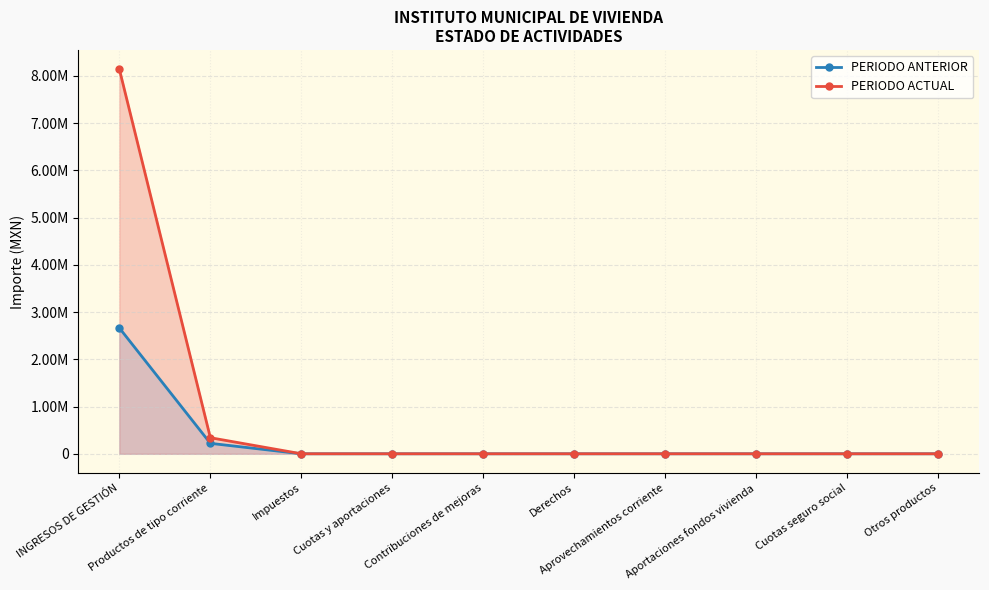

The value of PERIODO ANTERIOR at INGRESOS DE GESTIÓN is 2663838.5. True or false?

True